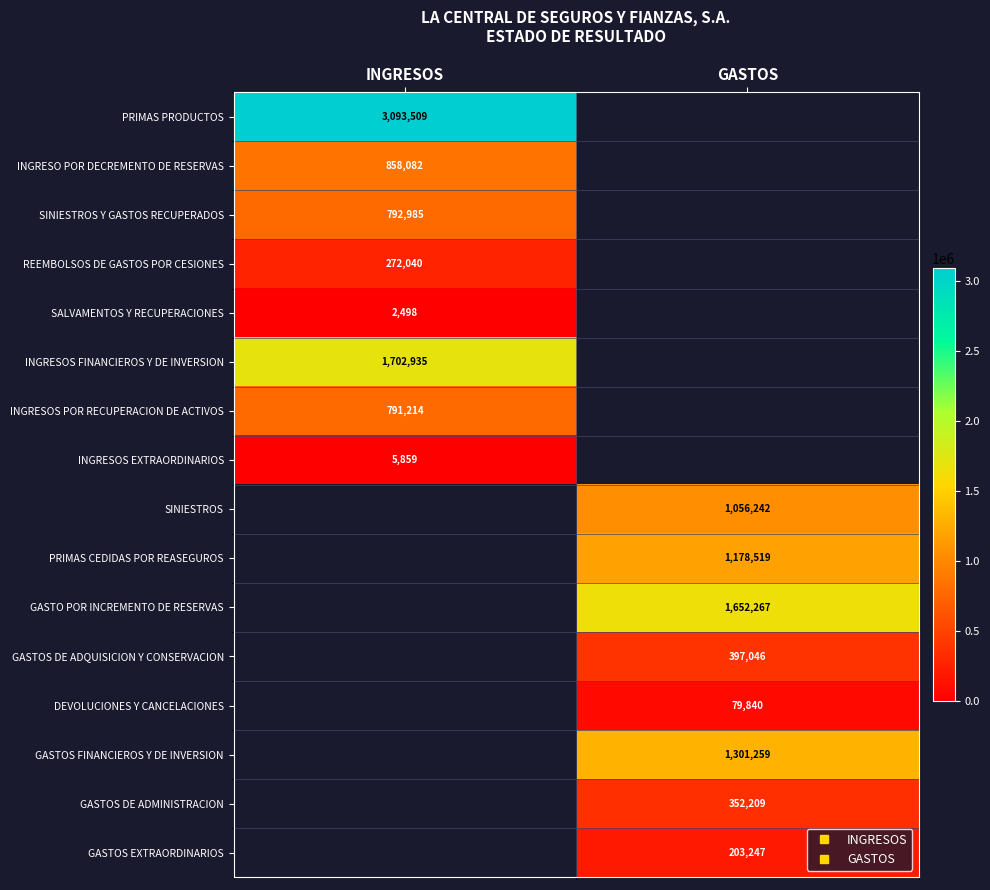

What is the minimum value for INGRESOS EXTRAORDINARIOS?

5859.2